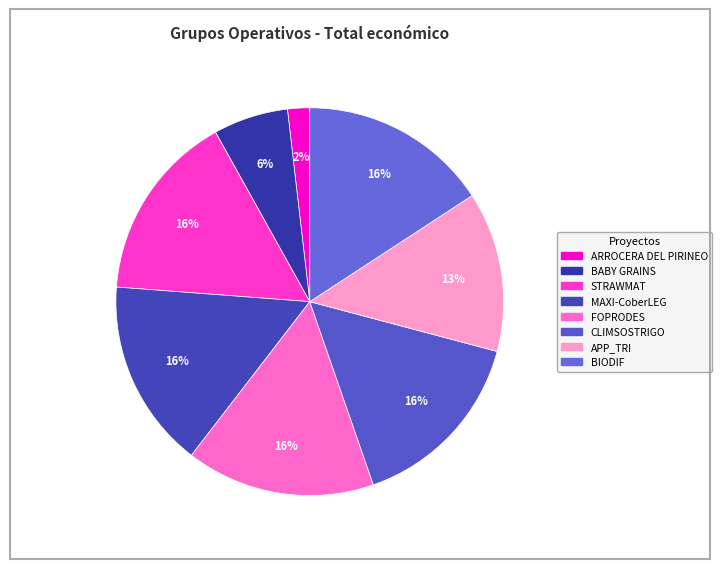

True or false: BIODIF accounts for 16% of the total.

True